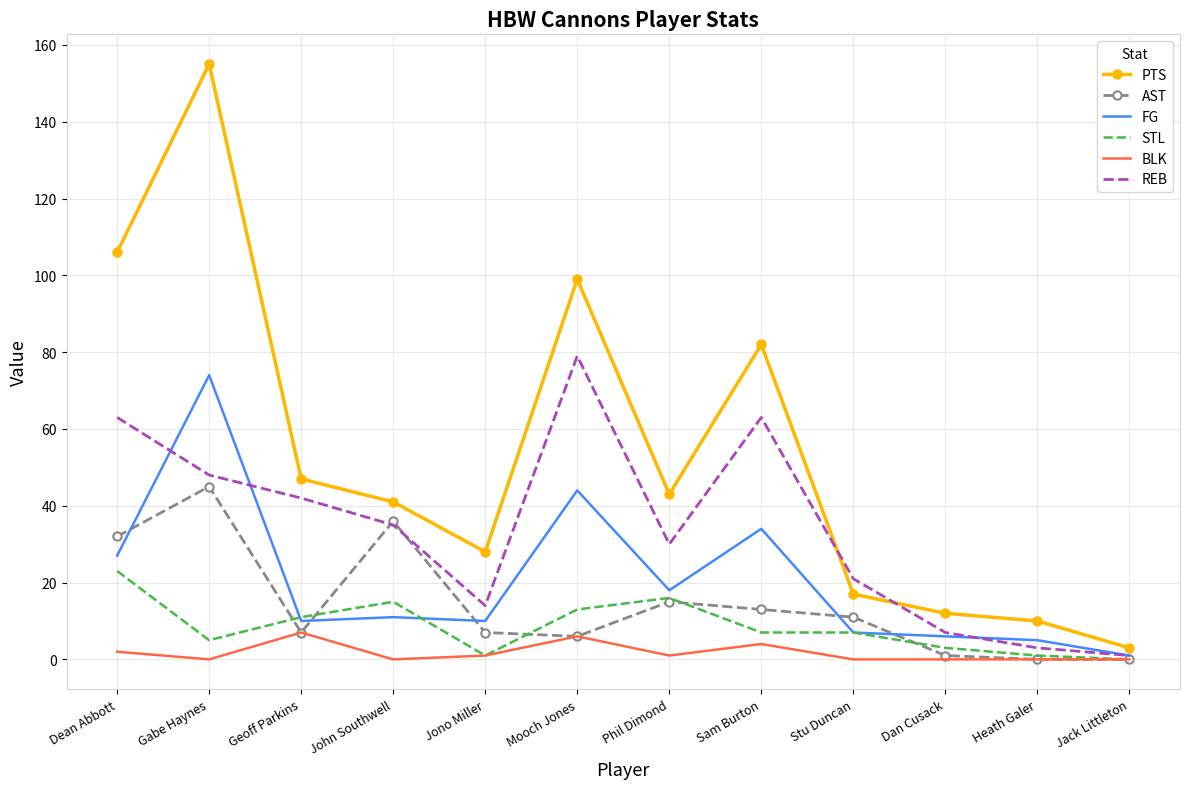

At which label does STL first exceed 7?

Dean Abbott